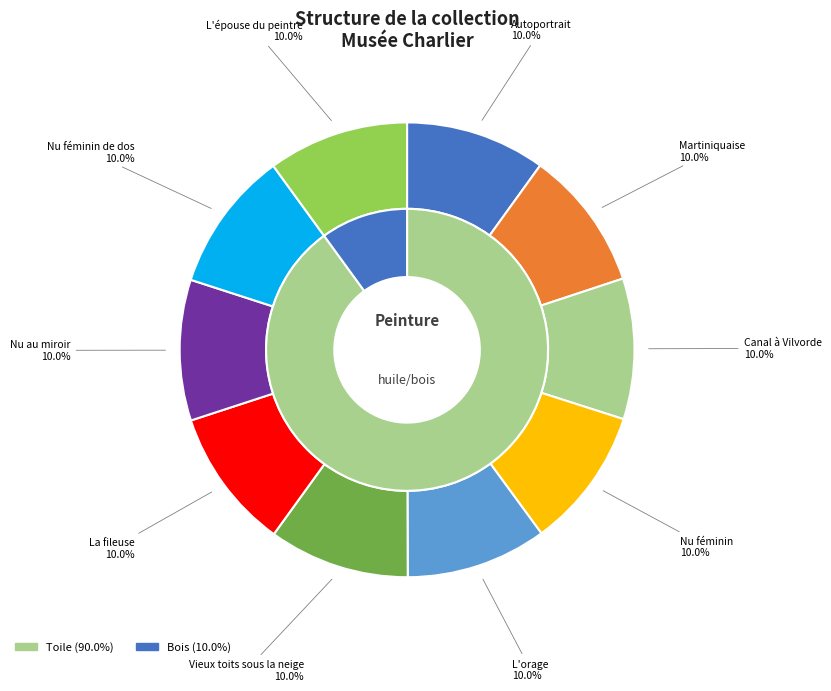

True or false: Nu féminin de dos accounts for 4% of the total.

False